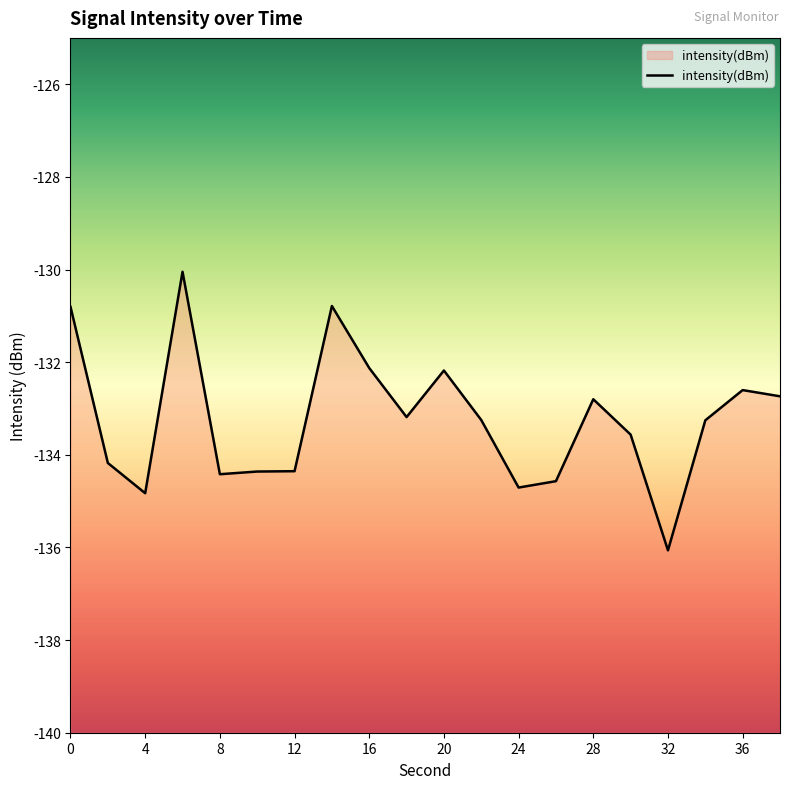

Read the value at 20.

-132.2